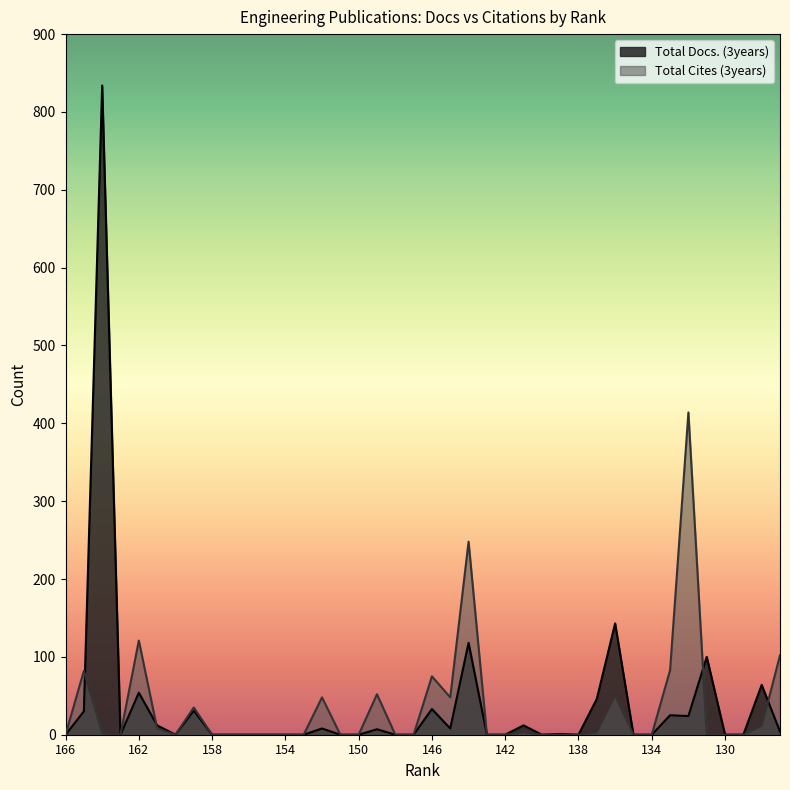

After their last crossing, which series has the higher values: Total Docs. (3years) or Total Cites (3years)?

Total Cites (3years)